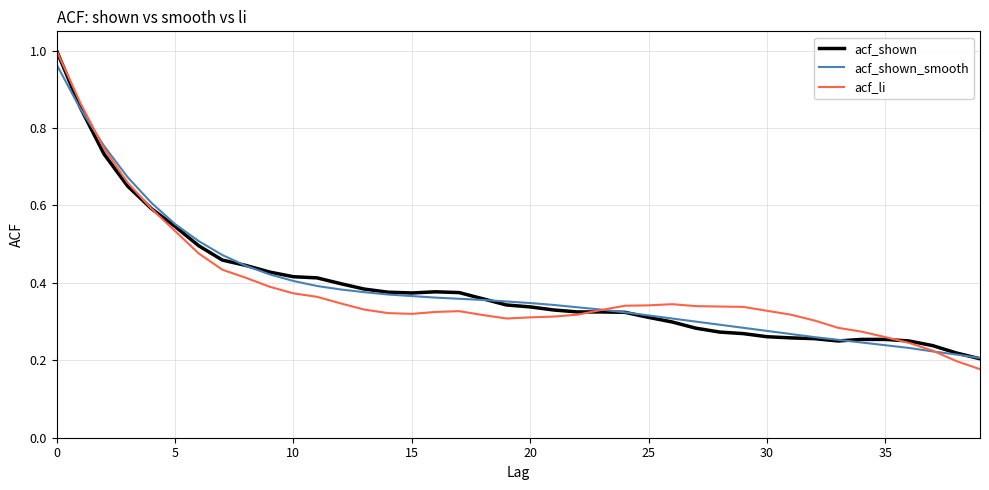

Which series has the largest range (max minus min)?

acf_li